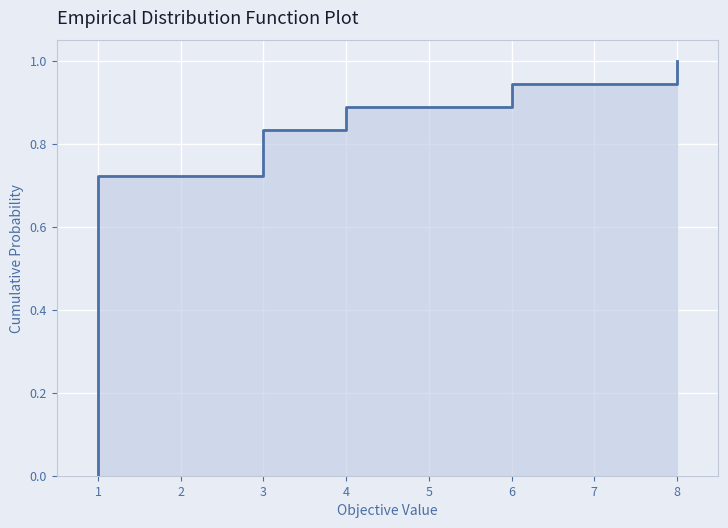

What is the sum of the values at 1 and 12?

0.7